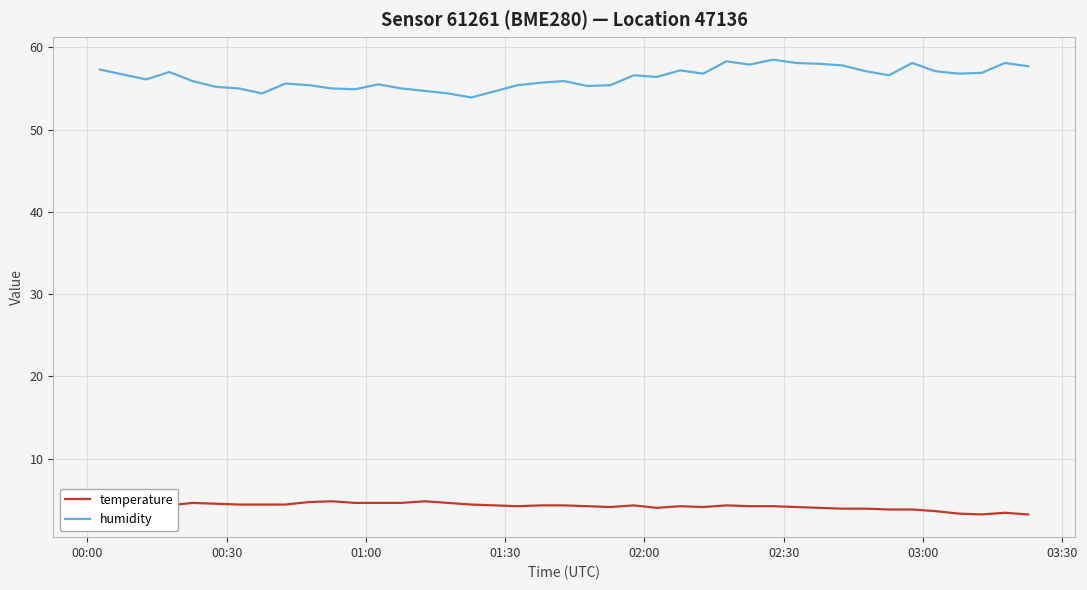

Which series has the largest total across all categories?

humidity